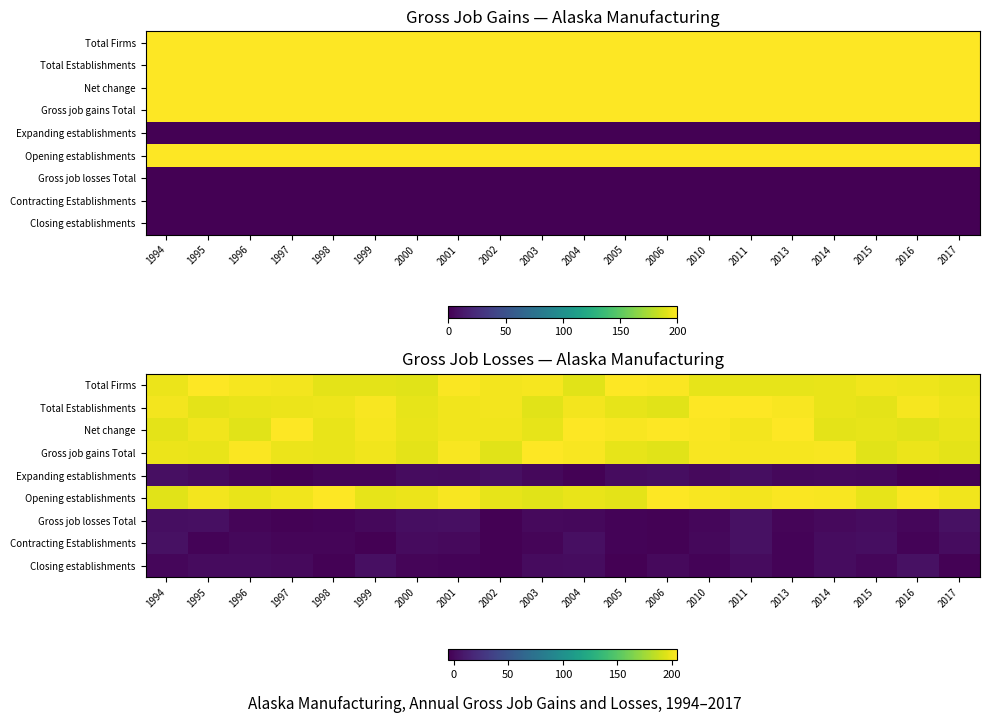

Rank the series at 2014 from highest to lowest value.

Opening establishments, Gross job gains Total, Total Establishments, Total Firms, Net change, Closing establishments, Contracting Establishments, Expanding establishments, Gross job losses Total